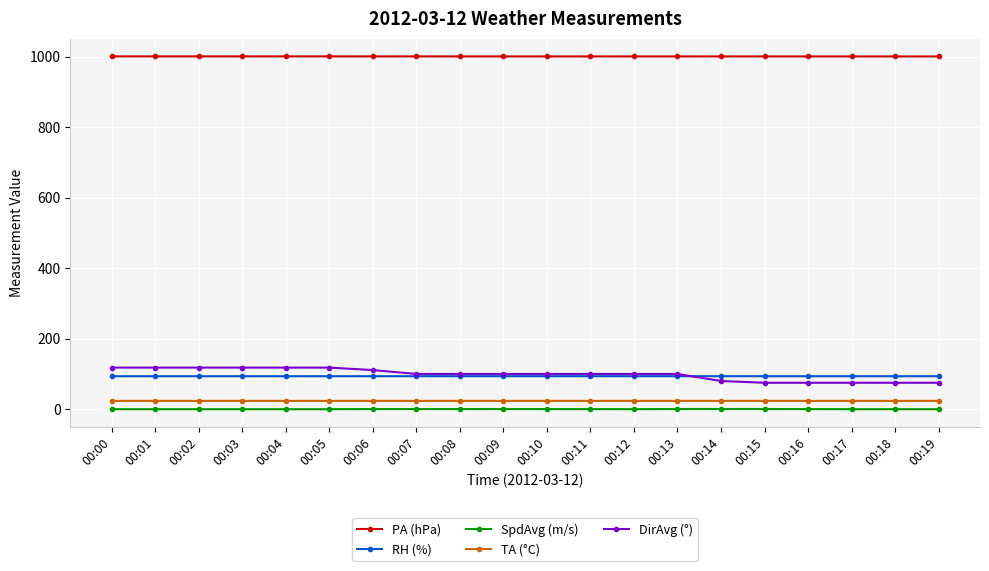

What is the total value across all series at 00:11?

1217.9